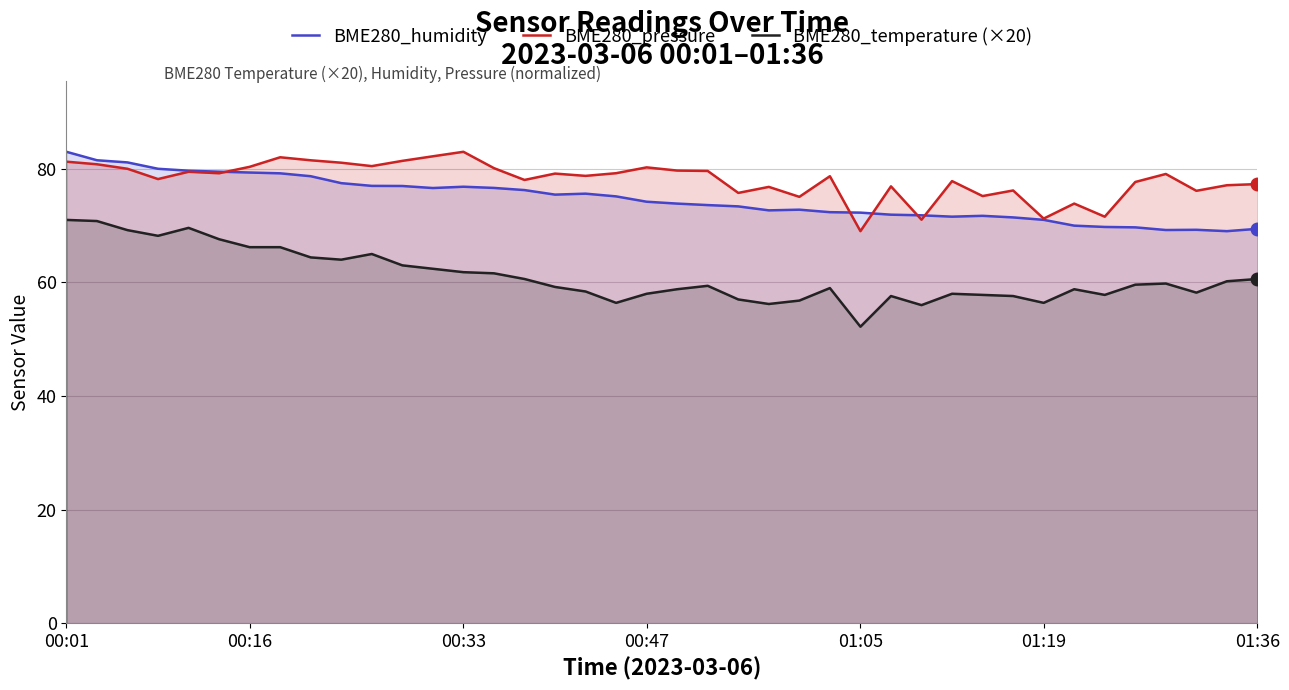

How many intersections are there between BME280_humidity and BME280_pressure?

5